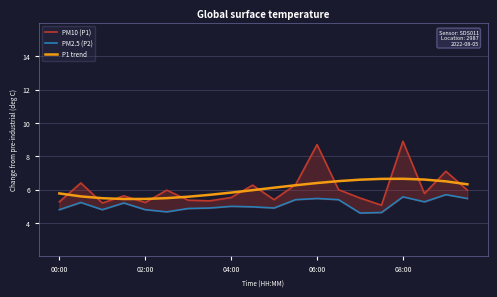

At how many categories does at least one series exceed 7?

3